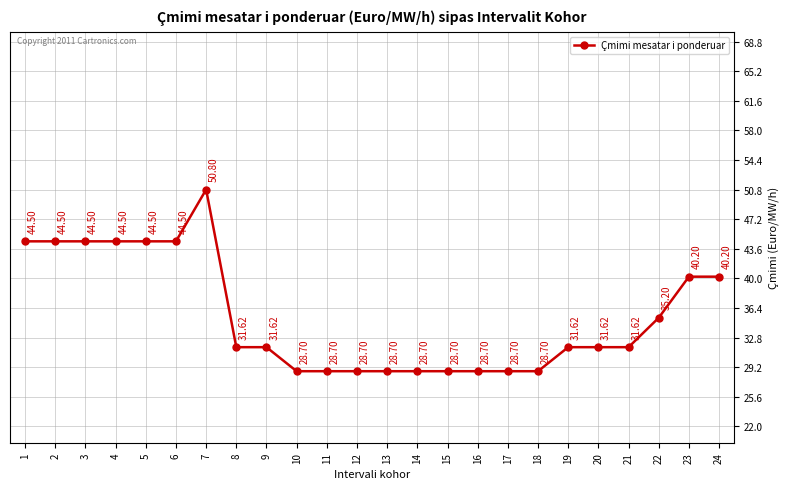

At which category does the chart reach its peak across all series?

7